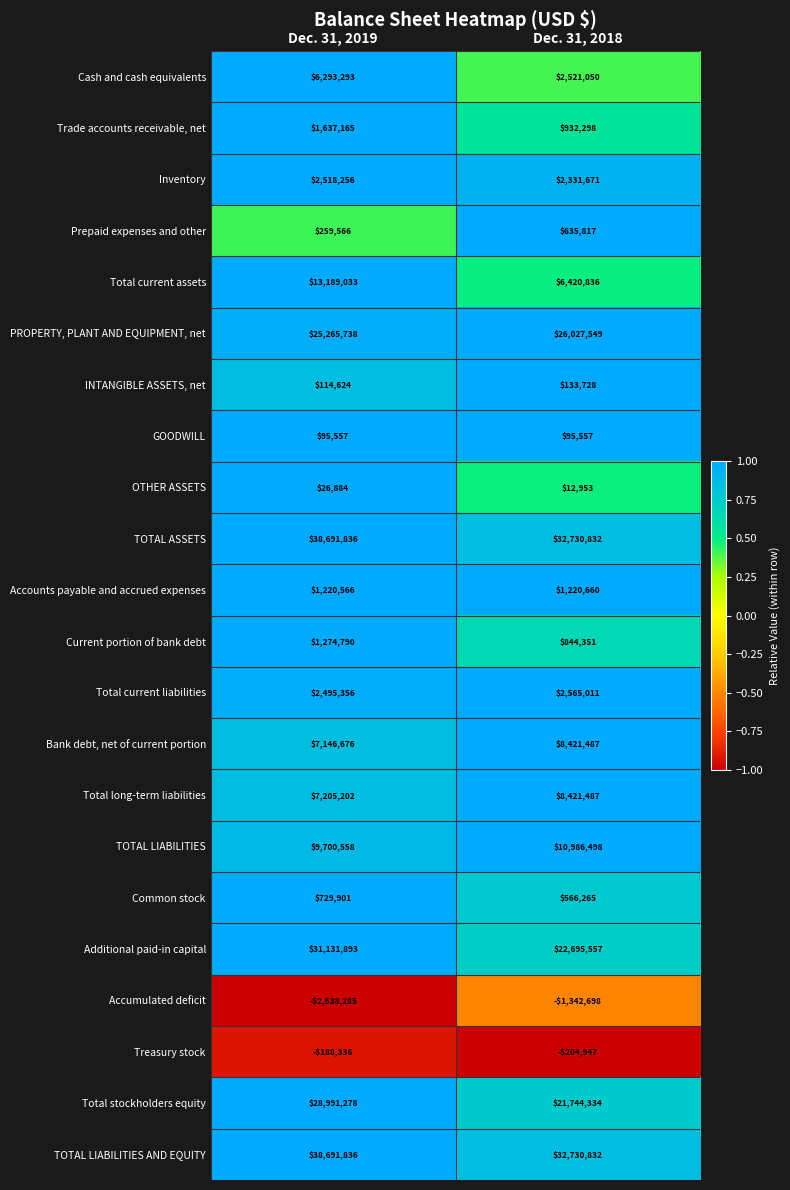

List the labels in order of Total stockholders equity value, smallest first.

Dec. 31, 2018, Dec. 31, 2019